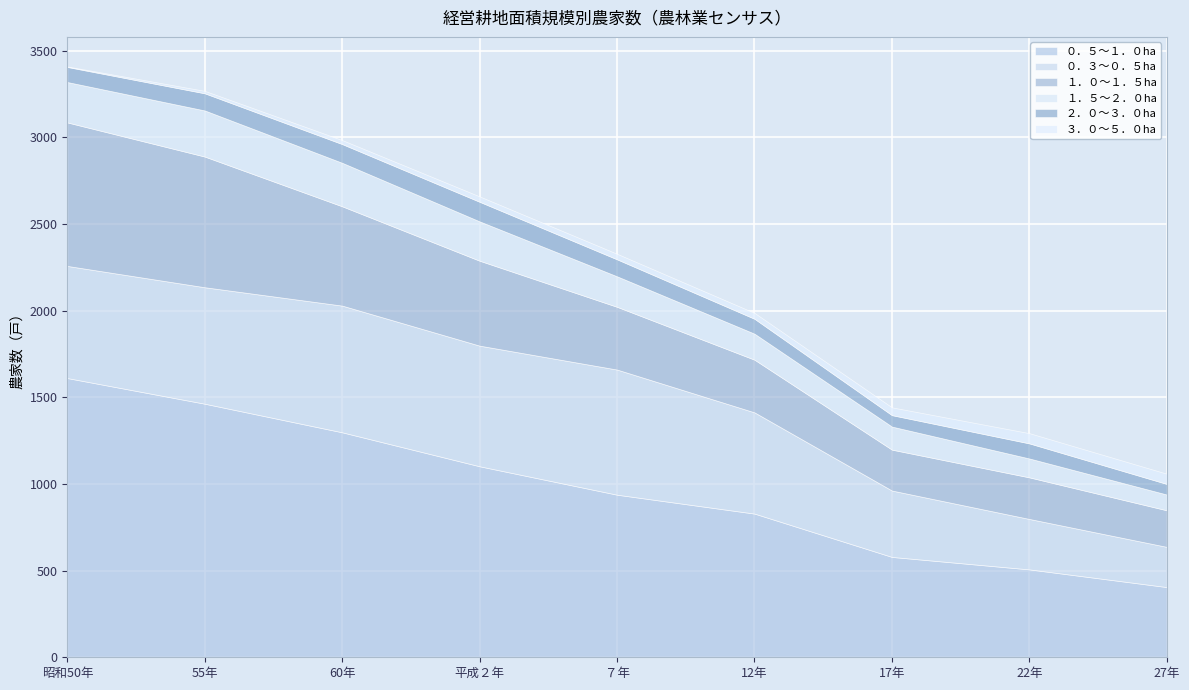

True or false: ３．０～５．０ha and １．０～１．５ha intersect in this chart.

False